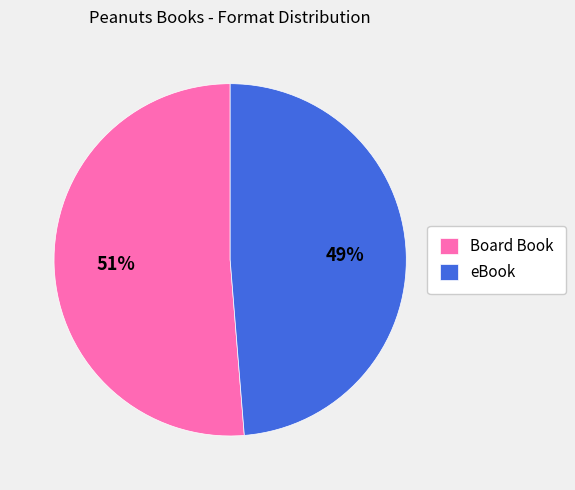

To the nearest percent, what is the average slice percentage?

50%